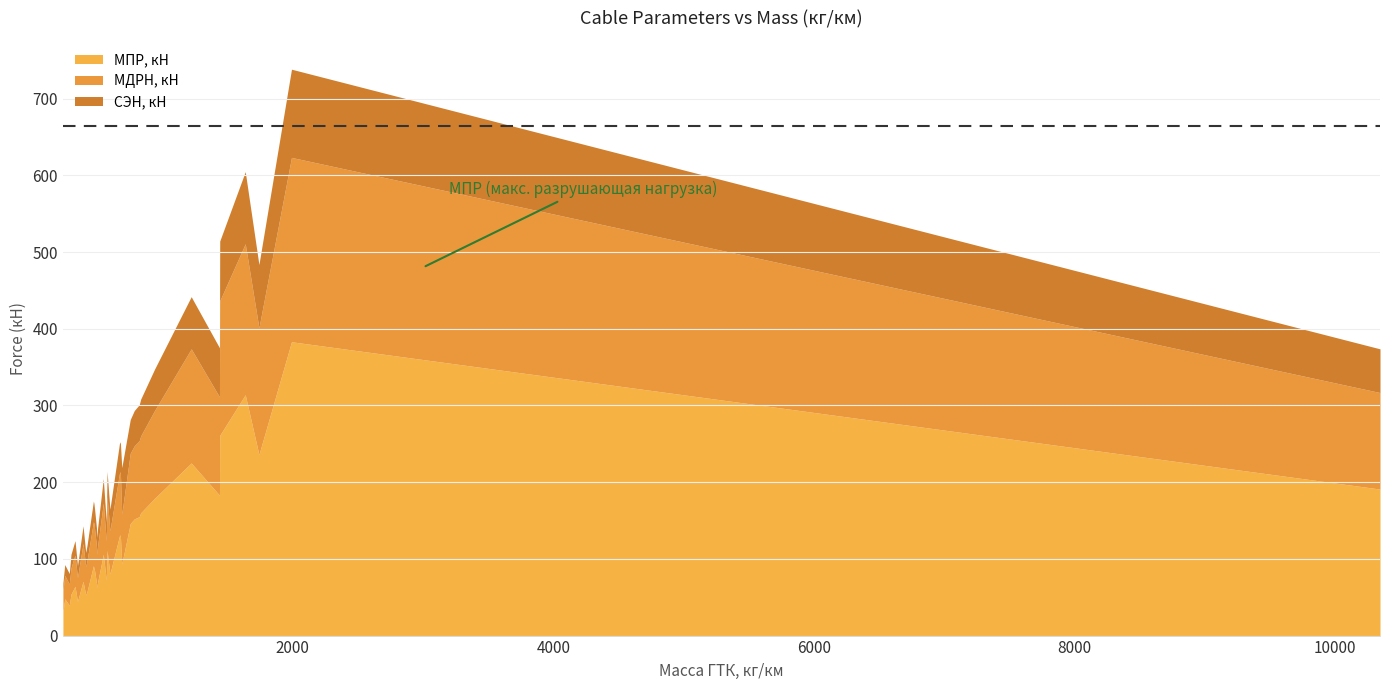

What is the minimum value for СЭН, кН?

10.7